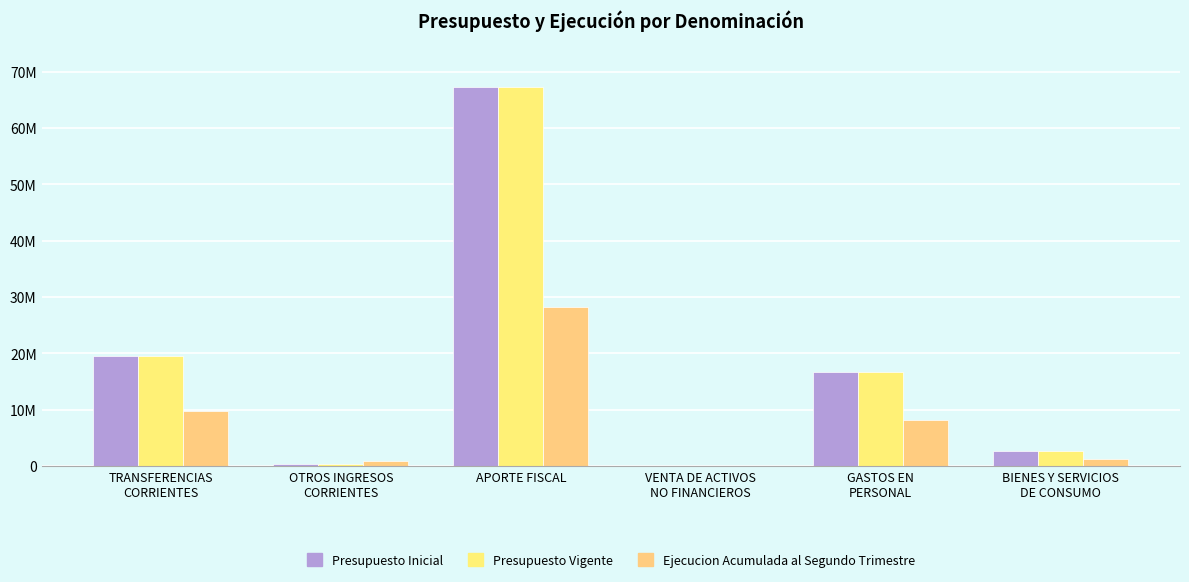

Reading left to right, transcribe all the data shown in this chart.

Presupuesto Inicial: TRANSFERENCIAS
CORRIENTES=19453205	OTROS INGRESOS
CORRIENTES=378461	APORTE FISCAL=67214317	VENTA DE ACTIVOS
NO FINANCIEROS=12905	GASTOS EN
PERSONAL=16671006	BIENES Y SERVICIOS
DE CONSUMO=2618769
Presupuesto Vigente: TRANSFERENCIAS
CORRIENTES=19453205	OTROS INGRESOS
CORRIENTES=378461	APORTE FISCAL=67214317	VENTA DE ACTIVOS
NO FINANCIEROS=12905	GASTOS EN
PERSONAL=16671006	BIENES Y SERVICIOS
DE CONSUMO=2618769
Ejecucion Acumulada al Segundo Trimestre: TRANSFERENCIAS
CORRIENTES=9726602	OTROS INGRESOS
CORRIENTES=835105	APORTE FISCAL=28279429	VENTA DE ACTIVOS
NO FINANCIEROS=7612	GASTOS EN
PERSONAL=8178702	BIENES Y SERVICIOS
DE CONSUMO=1326404